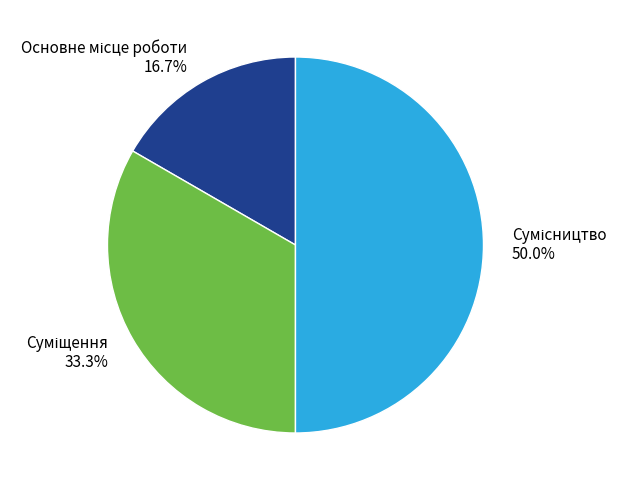

Between Суміщення and Сумісництво, which is larger?

Сумісництво